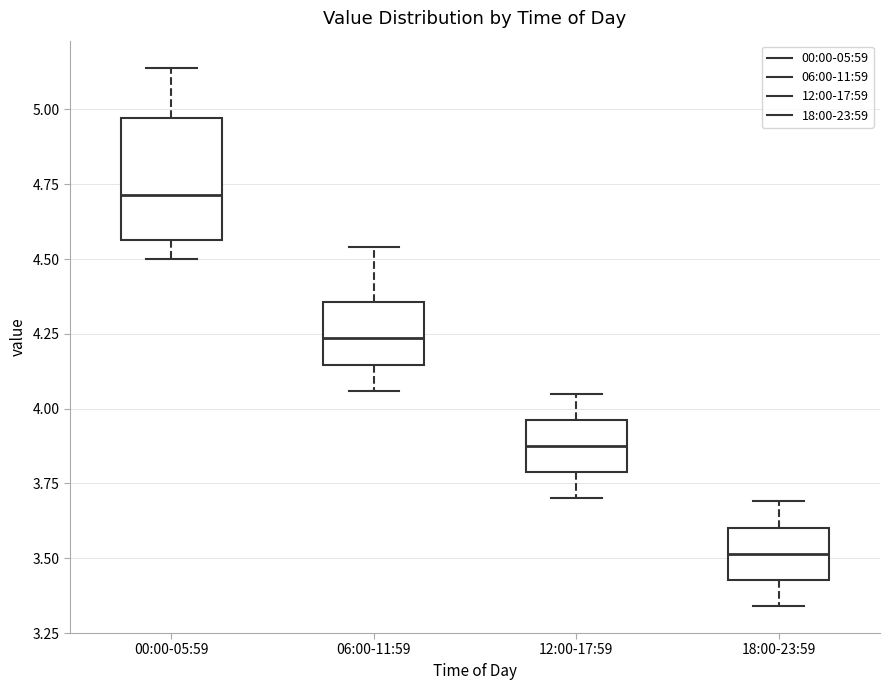

Reading left to right, transcribe this box plot: for each box, give where its median line is, the range the box spans, and where its two whiskers end, as read against the y-axis. The values are not printed on the chart, so give them approximately, as read against the axis.

00:00-05:59: median 4.70, box 4.55 to 4.95, whiskers 4.50 to 5.15
06:00-11:59: median 4.25, box 4.15 to 4.35, whiskers 4.05 to 4.55
12:00-17:59: median 3.90, box 3.80 to 3.95, whiskers 3.70 to 4.05
18:00-23:59: median 3.50, box 3.45 to 3.60, whiskers 3.35 to 3.70